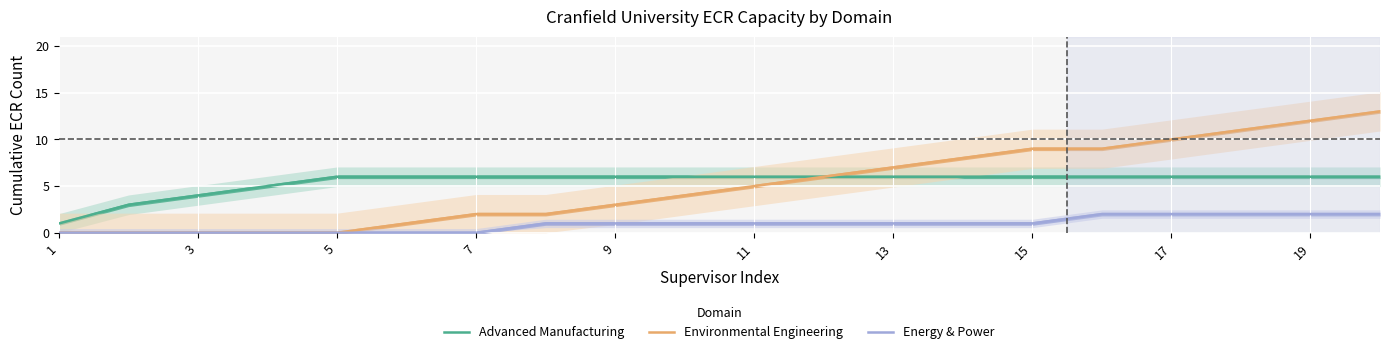

The Energy & Power series shows 1 at 11. True or false?

True